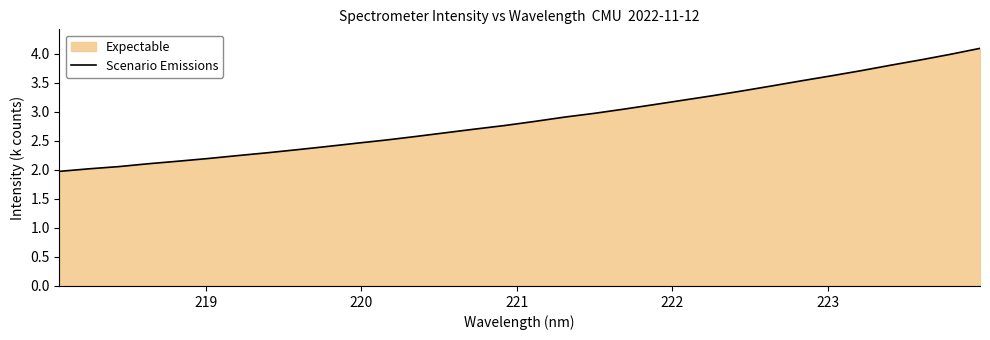

What is the smallest value displayed?

2.0